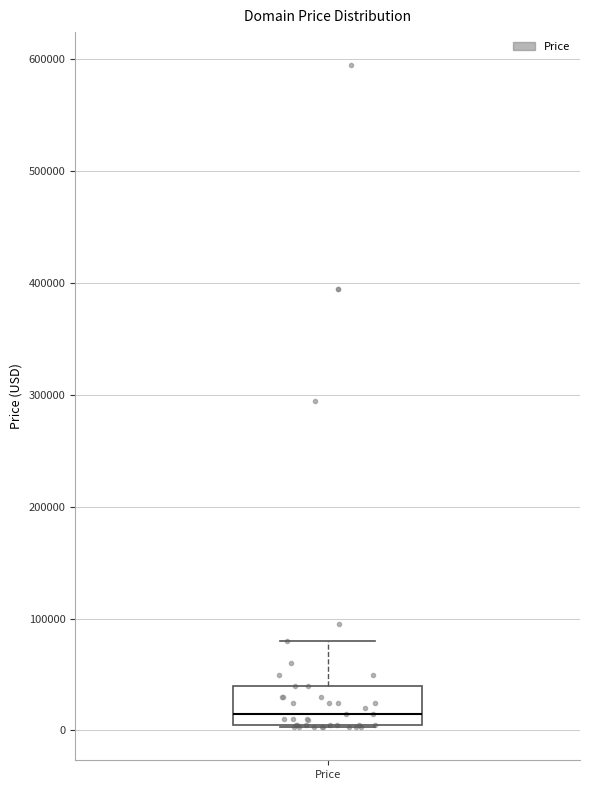

Transcribe this box plot: give where the median line is, the range the box spans, and where the two whiskers end, as read against the y-axis. The values are not printed on the chart, so give them approximately, as read against the axis.

median 10000, box 0 to 40000, whiskers 0 to 80000